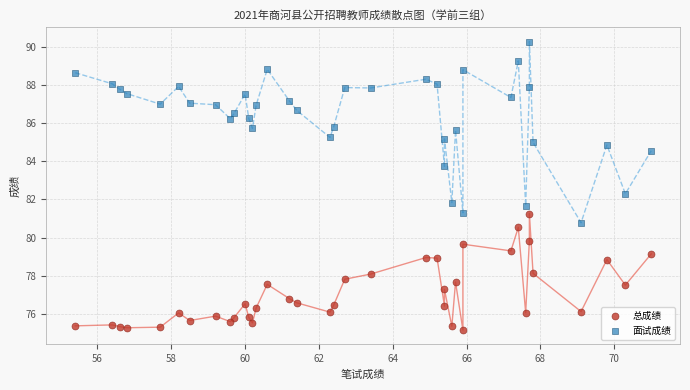

Across all data points, what is the range of X values (max minus min)?

15.6